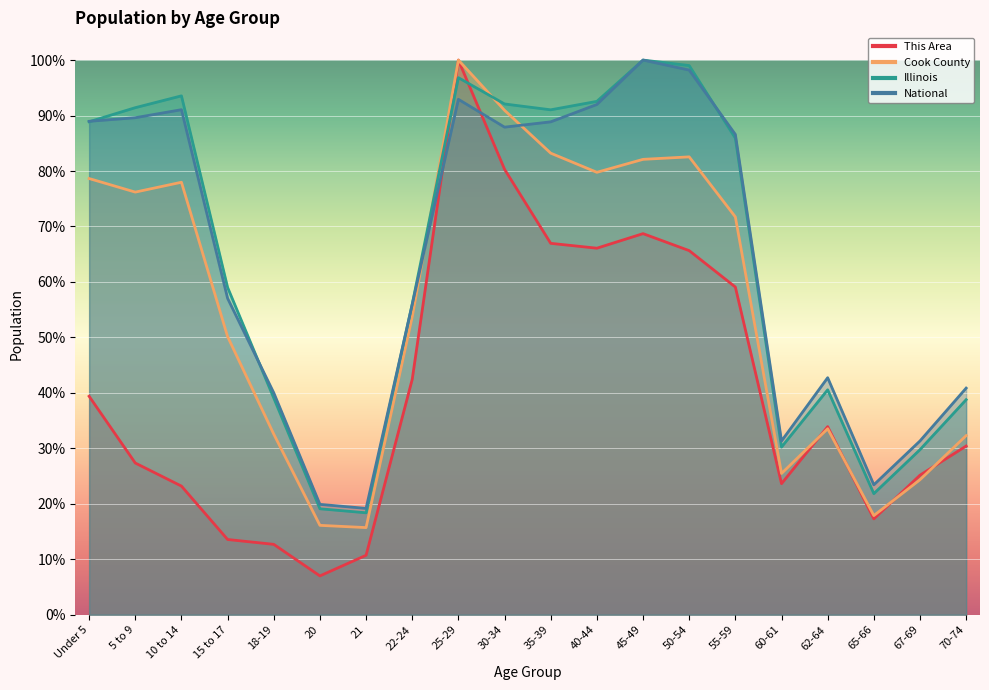

The This Area series shows 54.0 at 62-64. True or false?

False